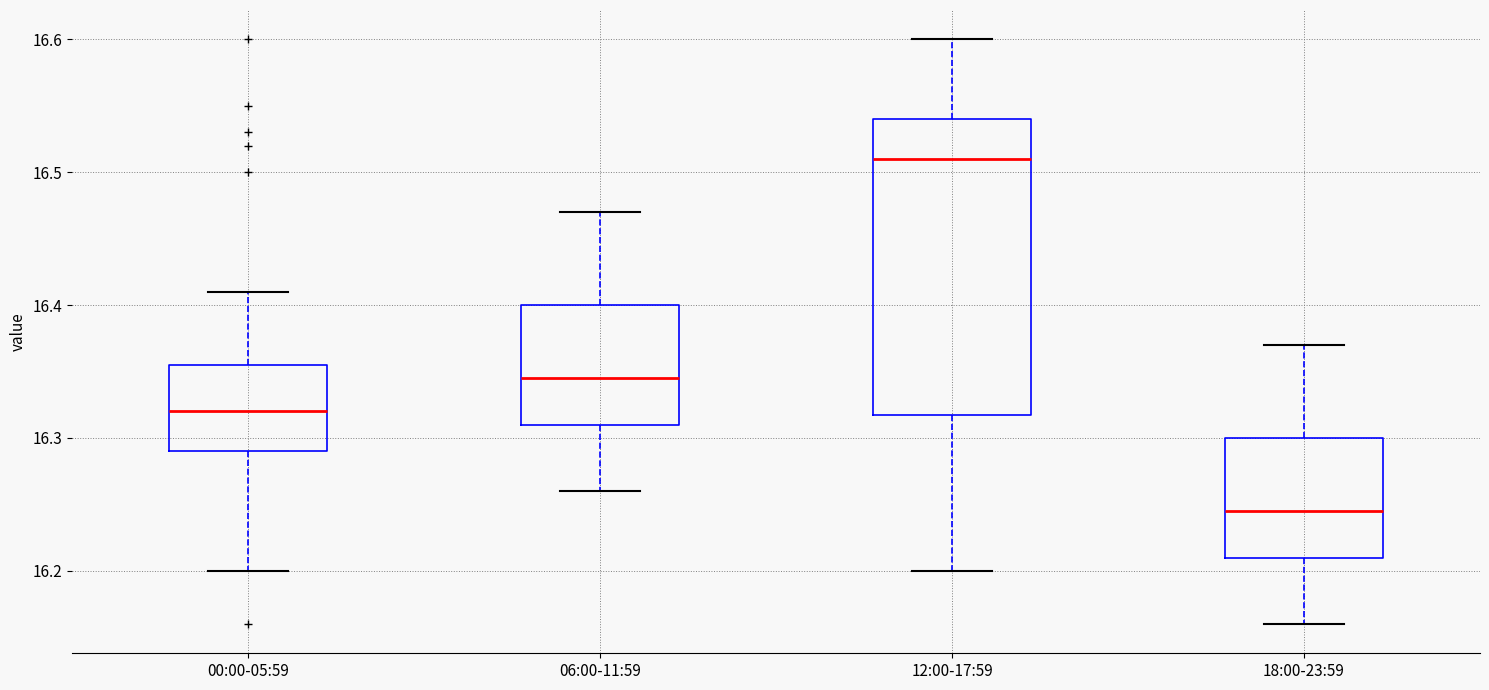

Comparing the boxes themselves (not the whiskers), which one is the tallest?

12:00-17:59